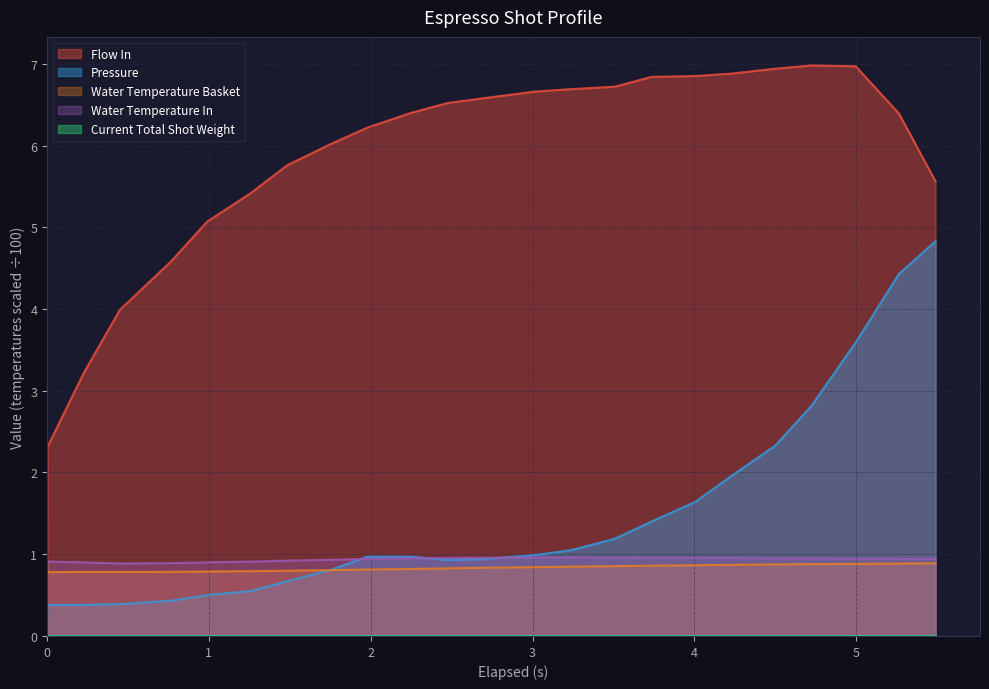

True or false: flow_in has more than 2 points higher than both neighbors.

False